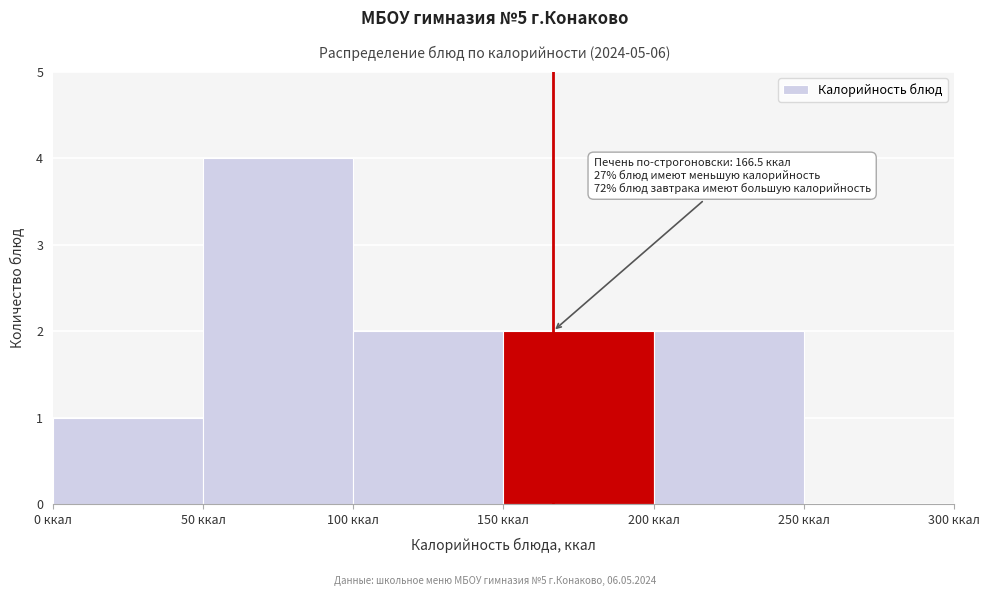

Over which range of the x-axis is the bar tallest?

50 to 100